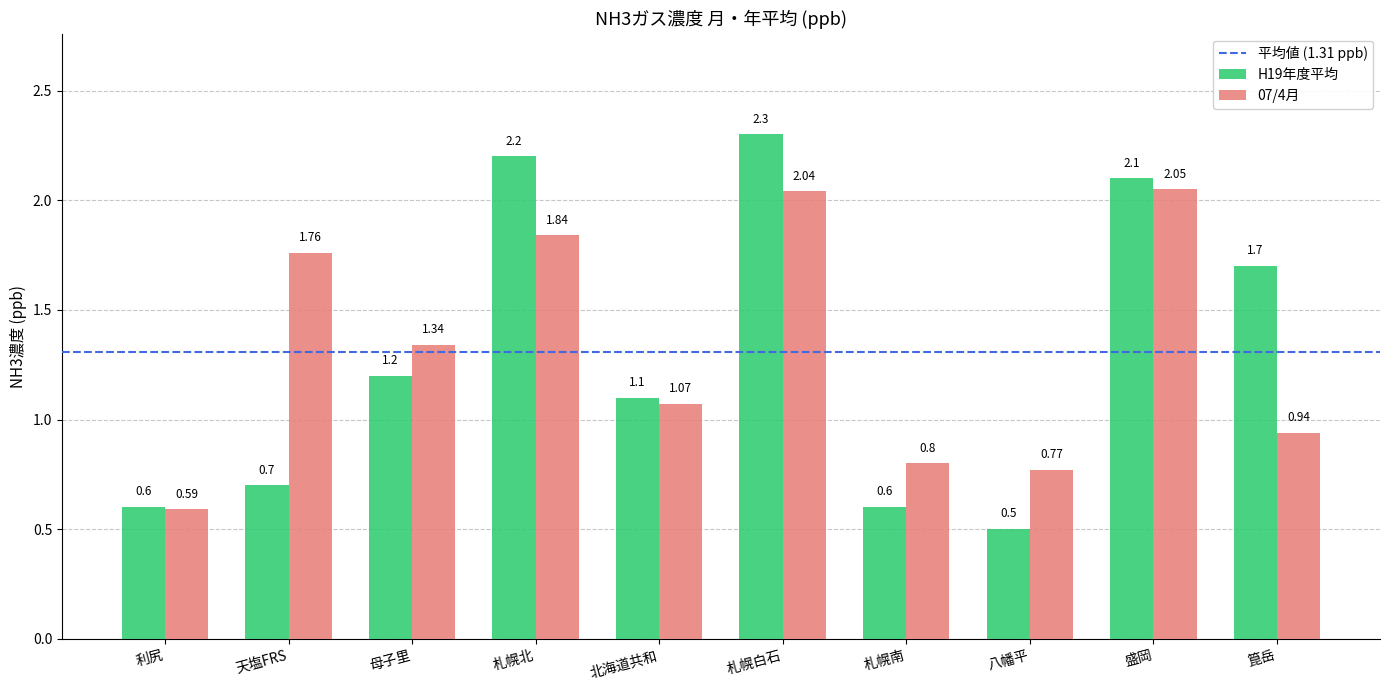

What is the label of the 9th bar from the left?

盛岡